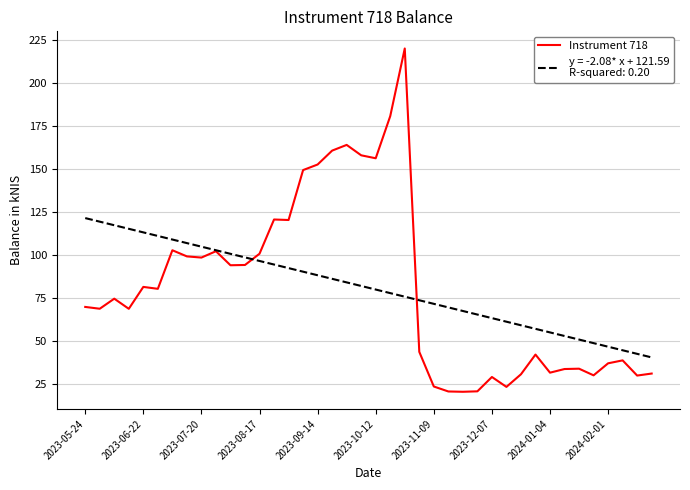

What is the maximum value shown in the chart?

220.2